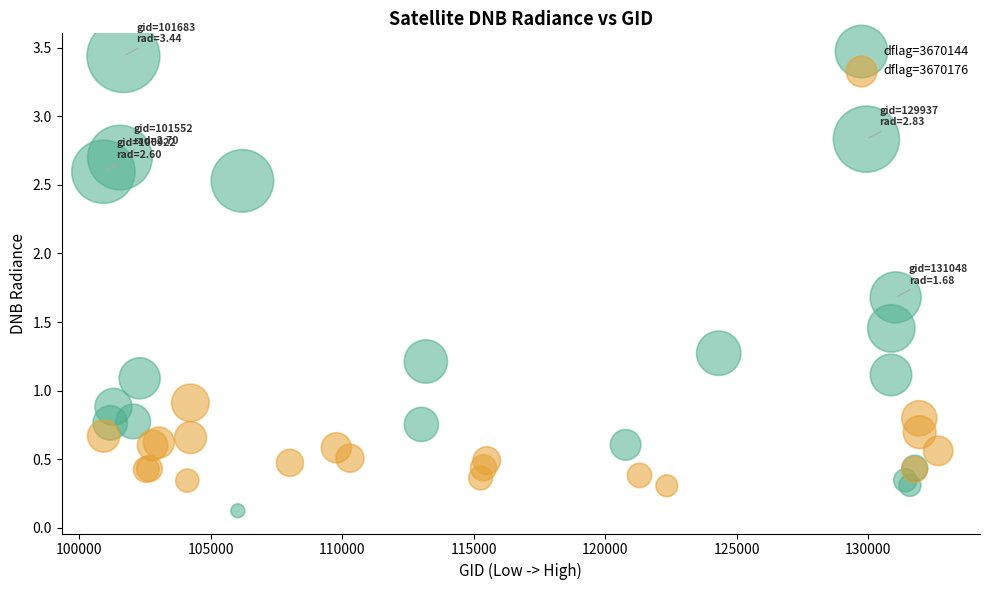

Which series contains the highest Y value?

dflag=3670144